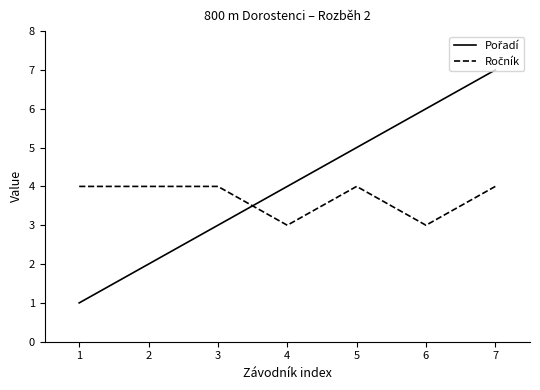

At which category is the sum across all series the highest?

7